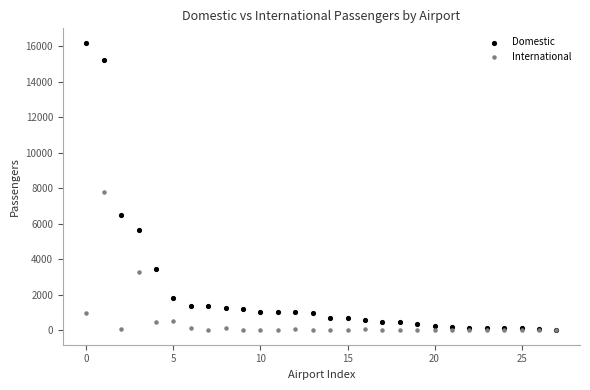

What are all the series names shown in the legend?

Domestic, International